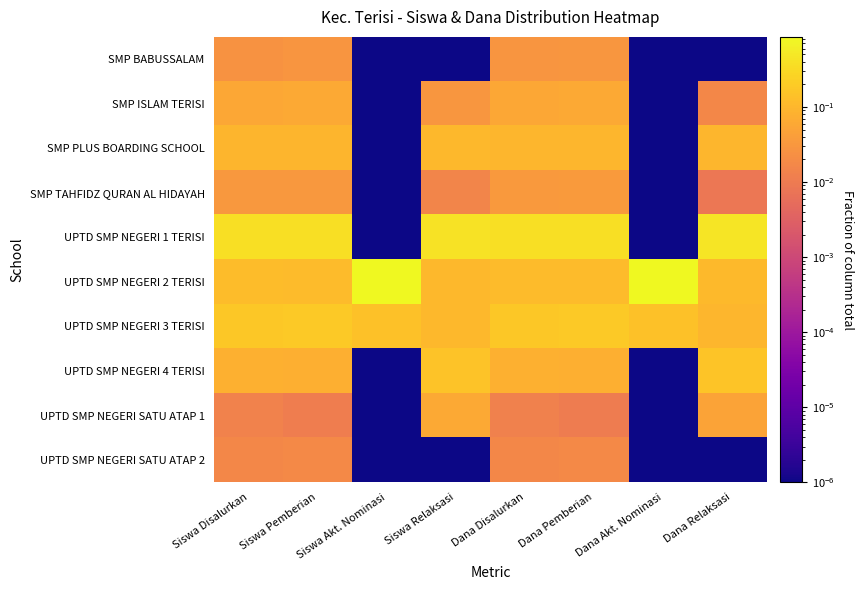

Which category has the highest value across all series?

Siswa Akt. Nominasi